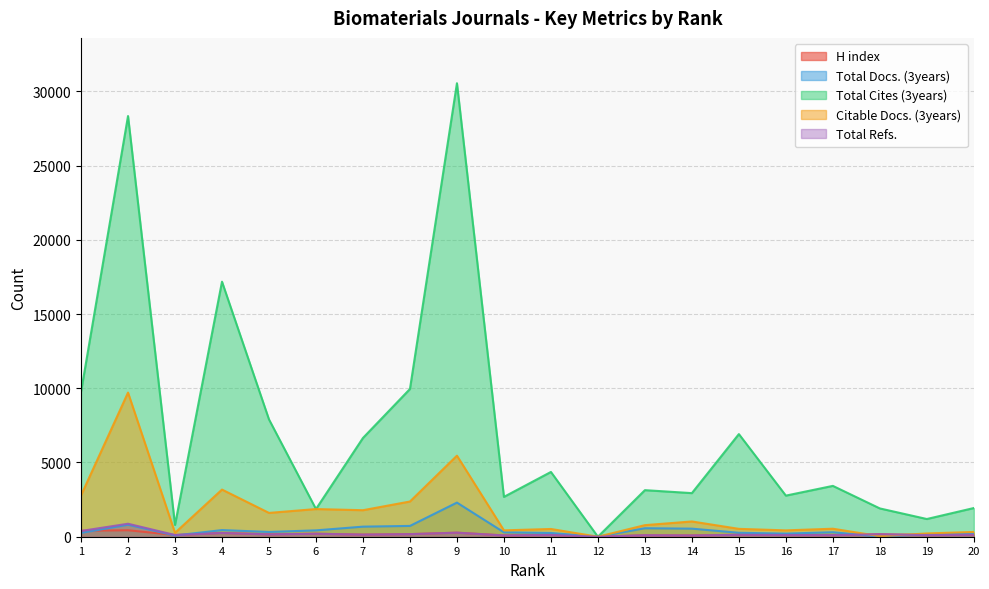

Where do Total Docs. (3years) and H index first cross each other?

1 and 2